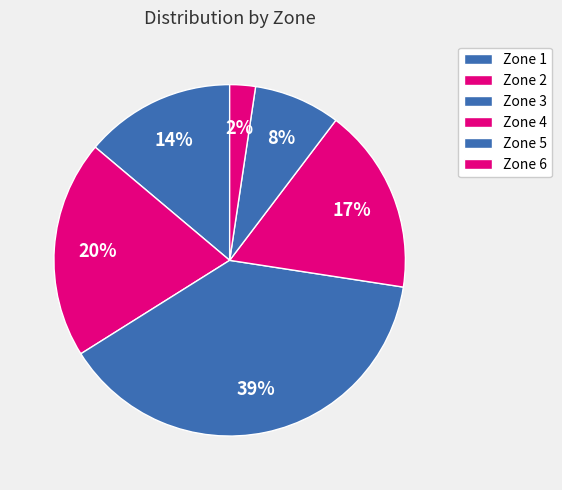

What is the smallest slice in the pie chart?

Zone 6